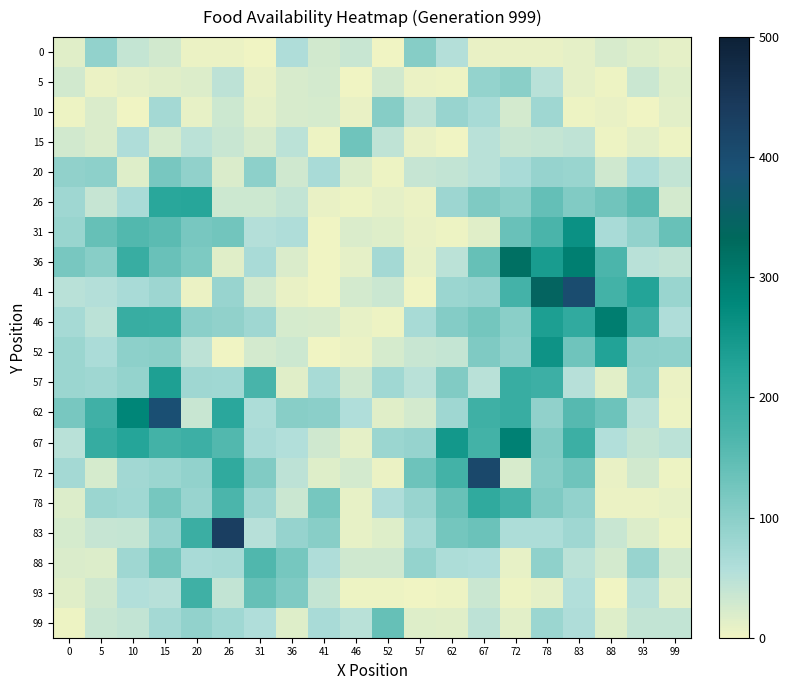

Count the number of categories in the chart.

20